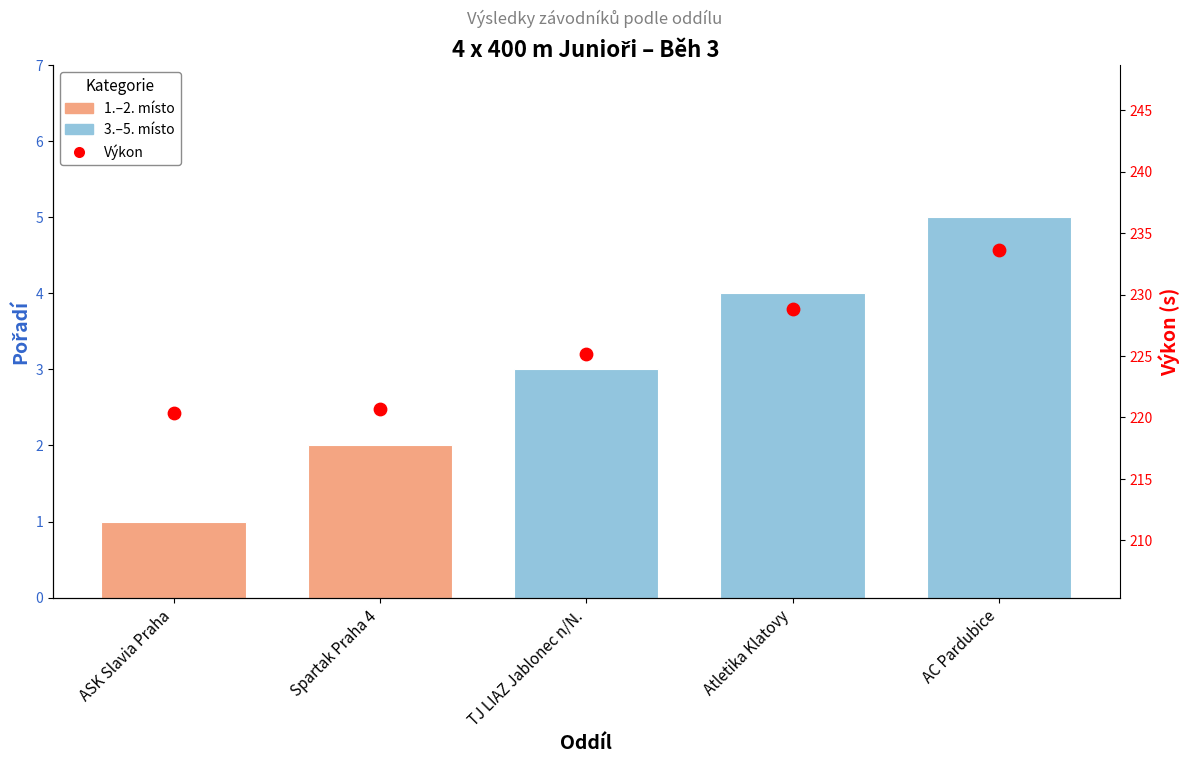

Which series has the largest total across all categories?

Výkon (s)